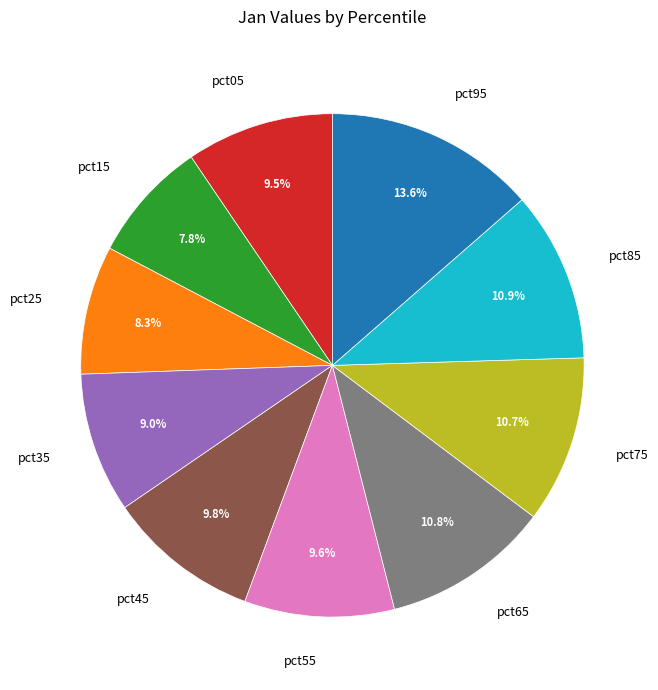

To the nearest percent, what is the combined percentage of pct35 and pct05?

18%